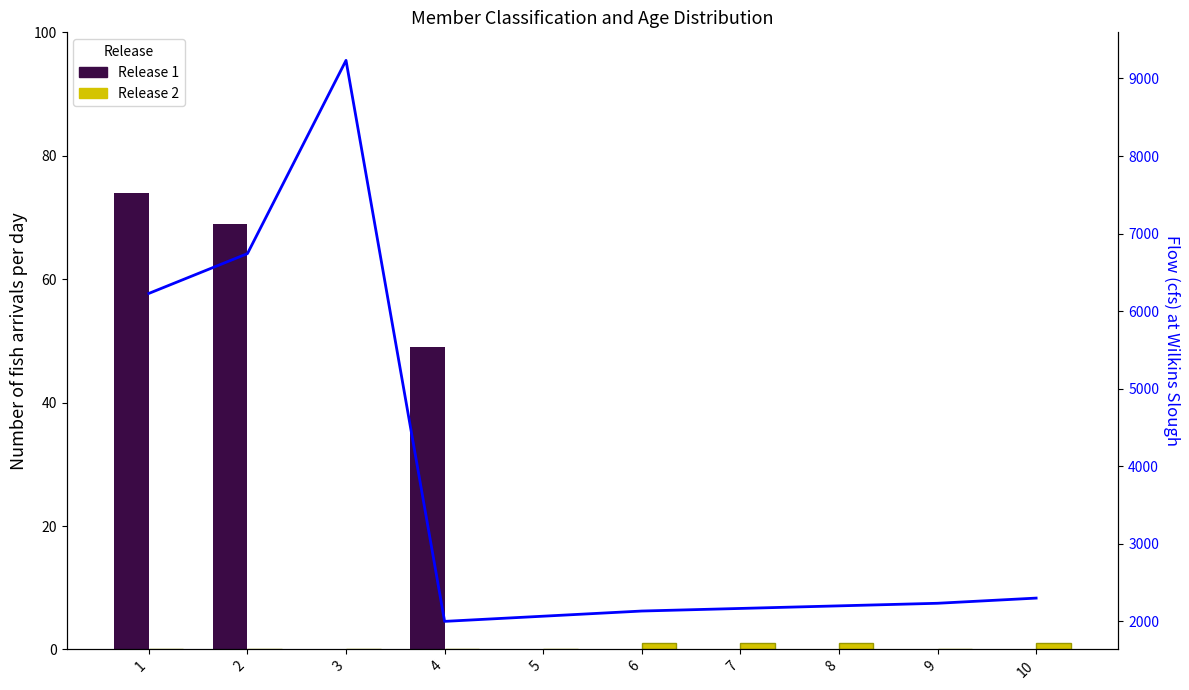

What is the value of the Flow bar at the 8th from the left?

2200.0